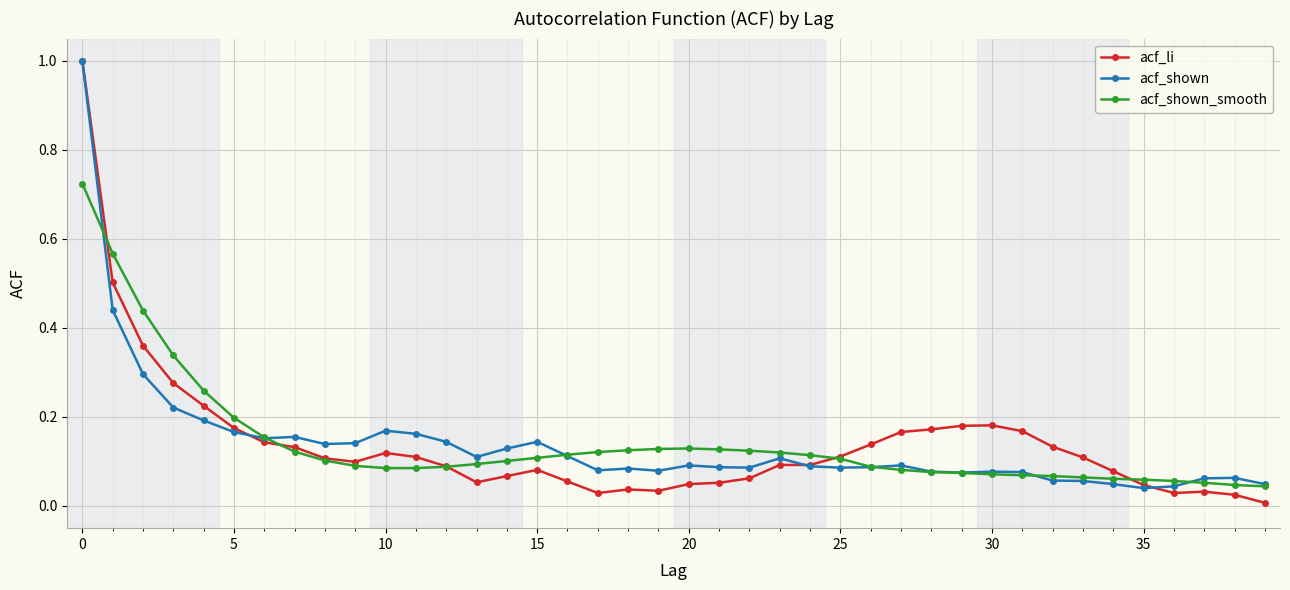

Which series has the widest spread of values?

acf_li